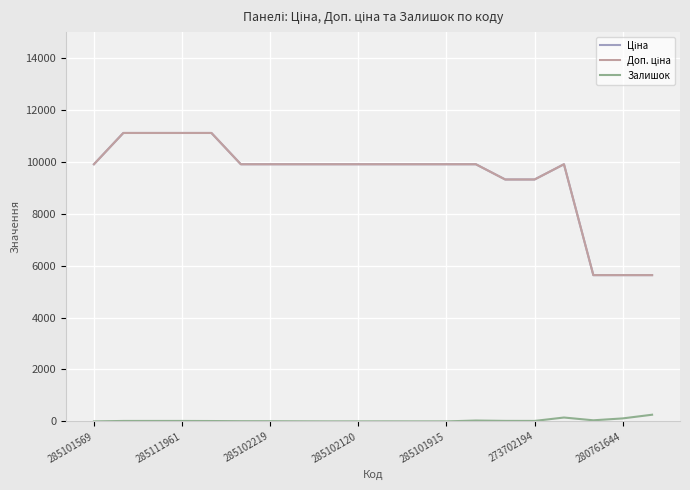

Rank the series by their maximum value, from highest to lowest.

Ціна, Доп. ціна, Залишок